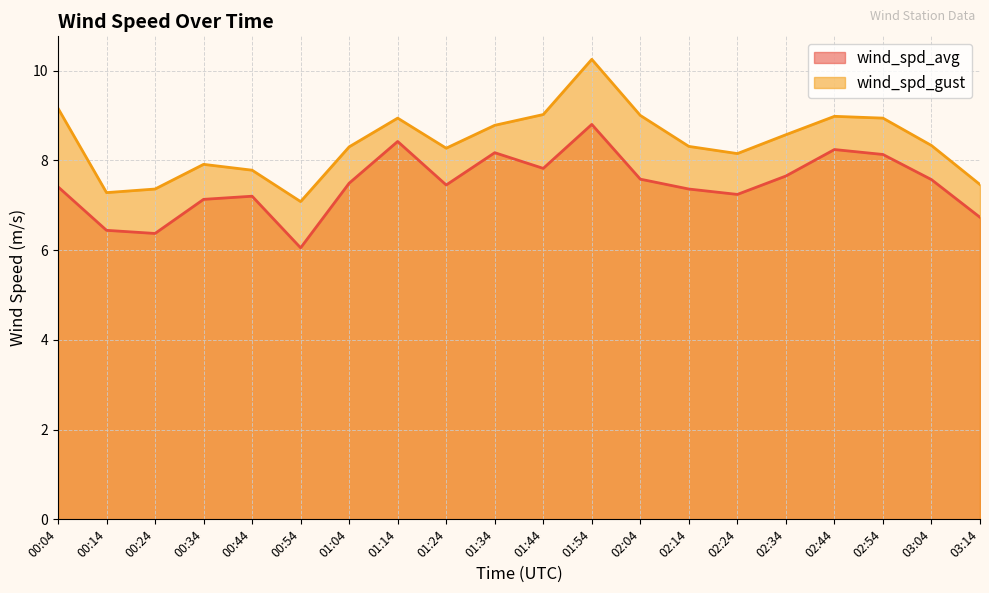

The value of wind_spd_gust at 01:44 is 6.3. True or false?

False